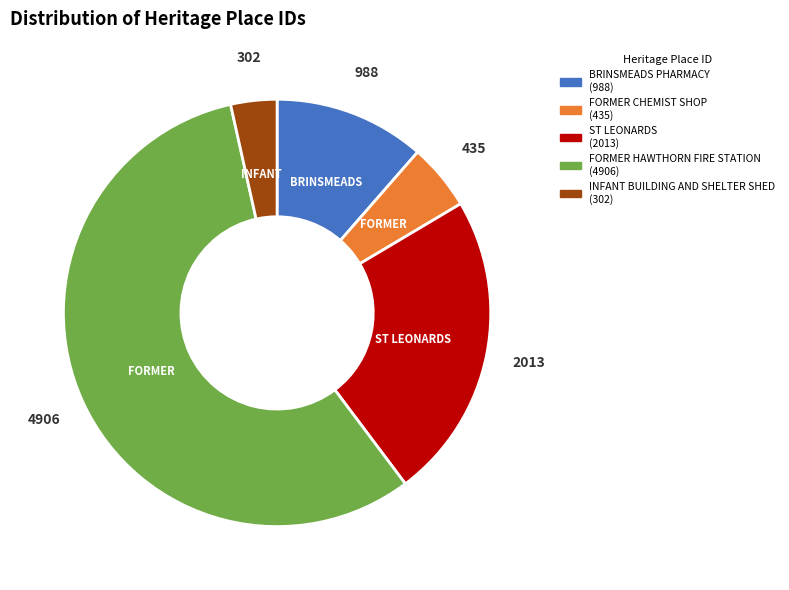

Which has a higher value, FORMER CHEMIST SHOP or BRINSMEADS PHARMACY?

BRINSMEADS PHARMACY